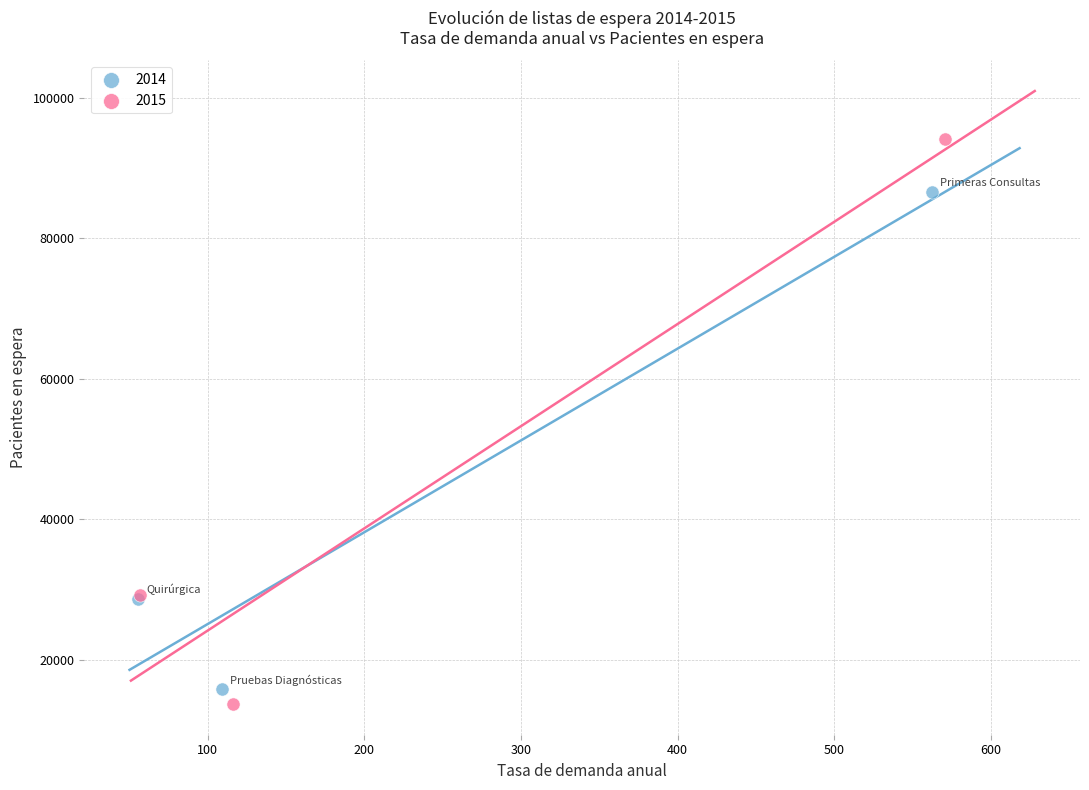

What are all the series names shown in the legend?

2014, 2015